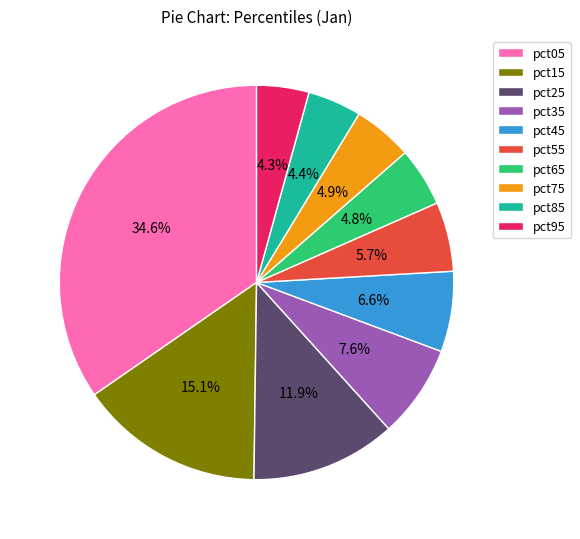

To the nearest percent, what is the average slice percentage?

10%